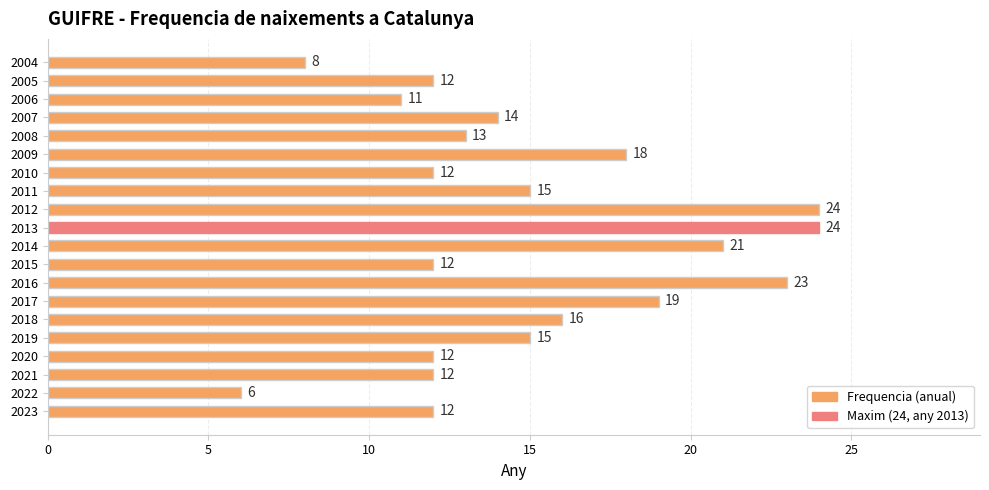

Reading bottom to top, list all the values displayed in this chart.

12	6	12	12	15	16	19	23	12	21	24	24	15	12	18	13	14	11	12	8